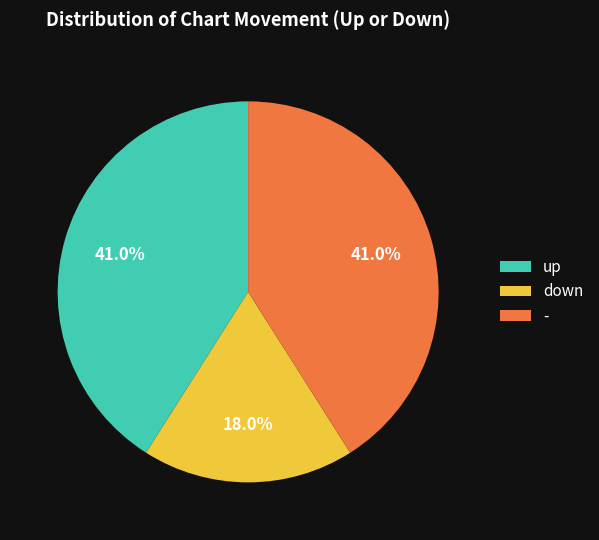

To the nearest percent, what is the average slice percentage?

33%